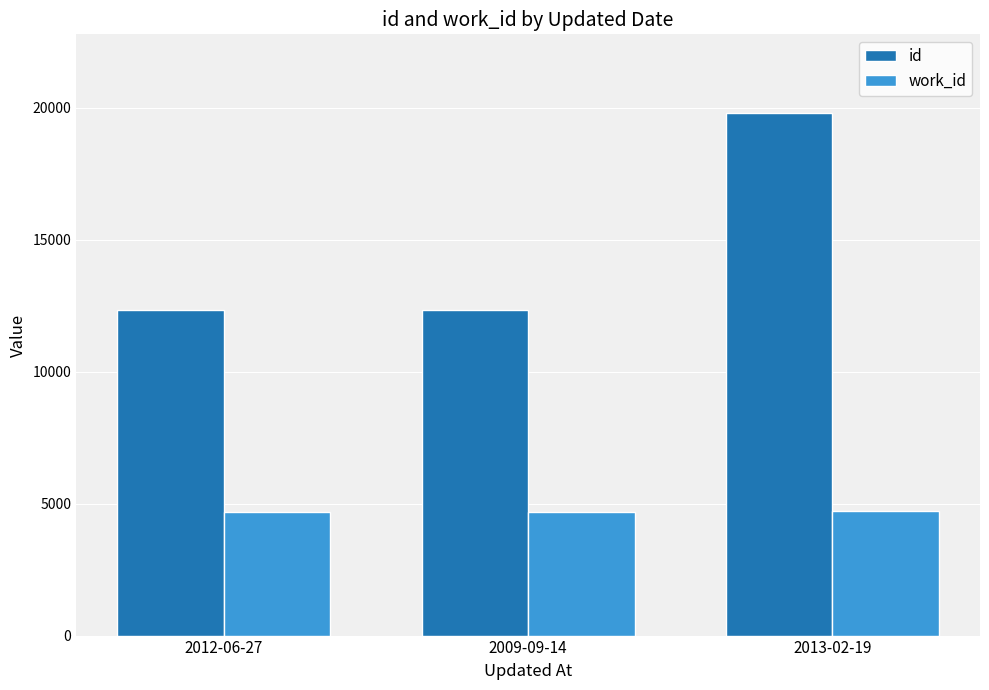

List the series in order of their peak value, highest first.

id, work_id